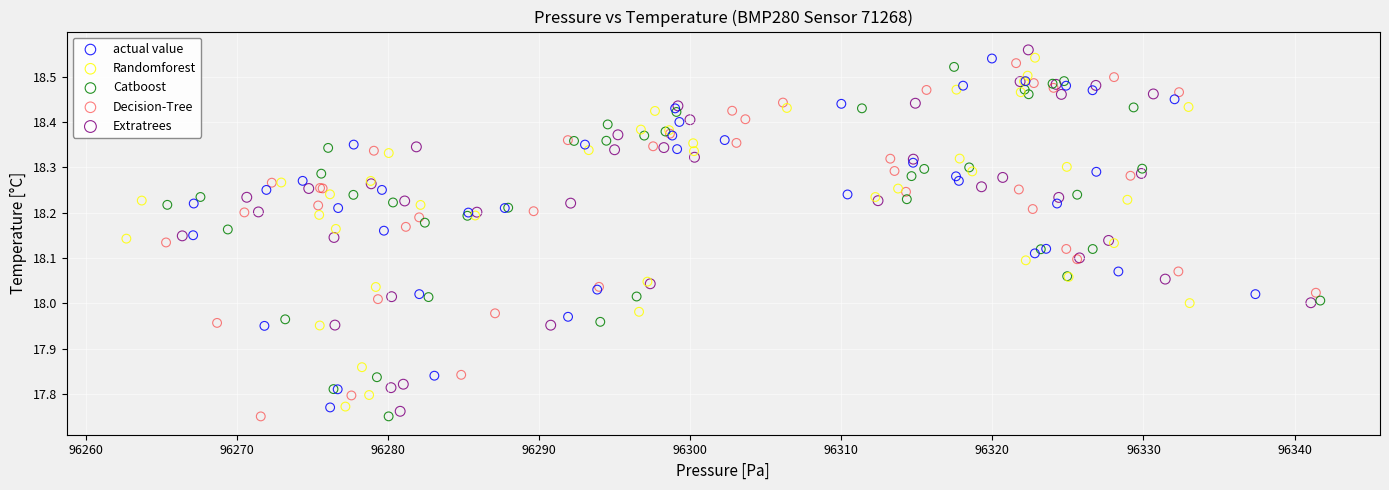

Which series has the widest spread of Y values?

Extratrees